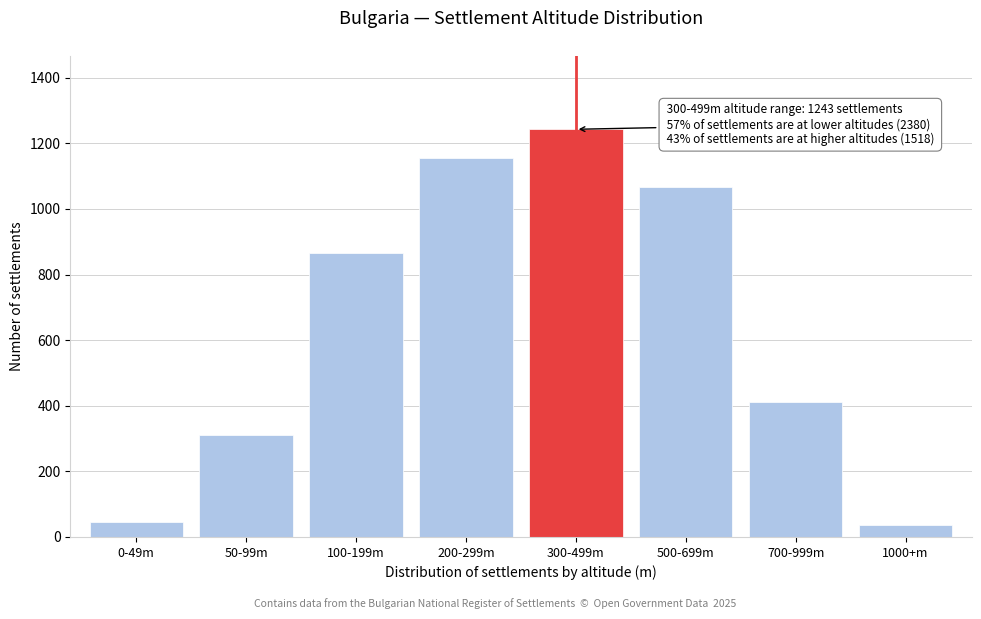

Reading left to right, what are all the values shown in this chart?

45	312	867	1156	1243	1068	412	38